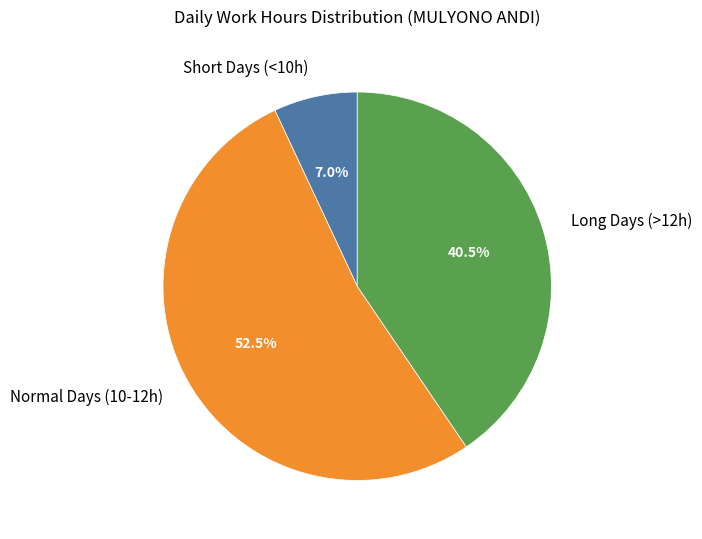

Which category has the smallest portion of the pie?

Short Days (<10h)